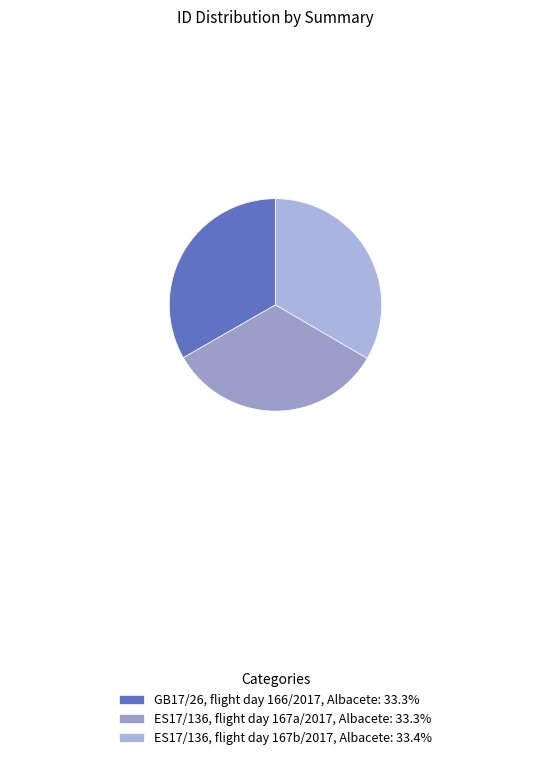

Is ES17/136, flight day 167a/2017, Albacete the majority of the pie?

No